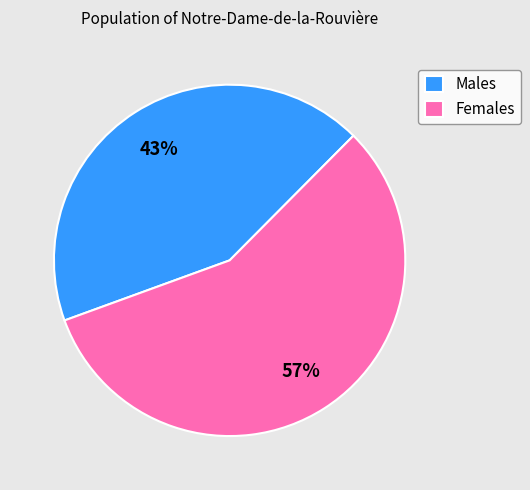

To the nearest percent, what percentage of the pie is Females?

57%